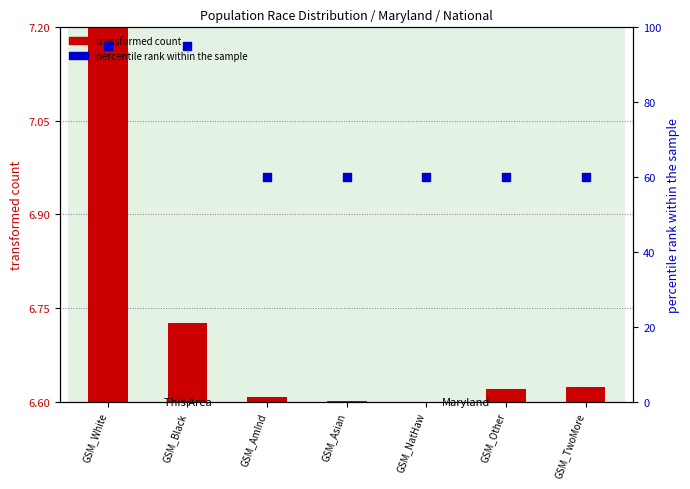

What is the change in value from GSM_Black to GSM_NatHaw?

-35